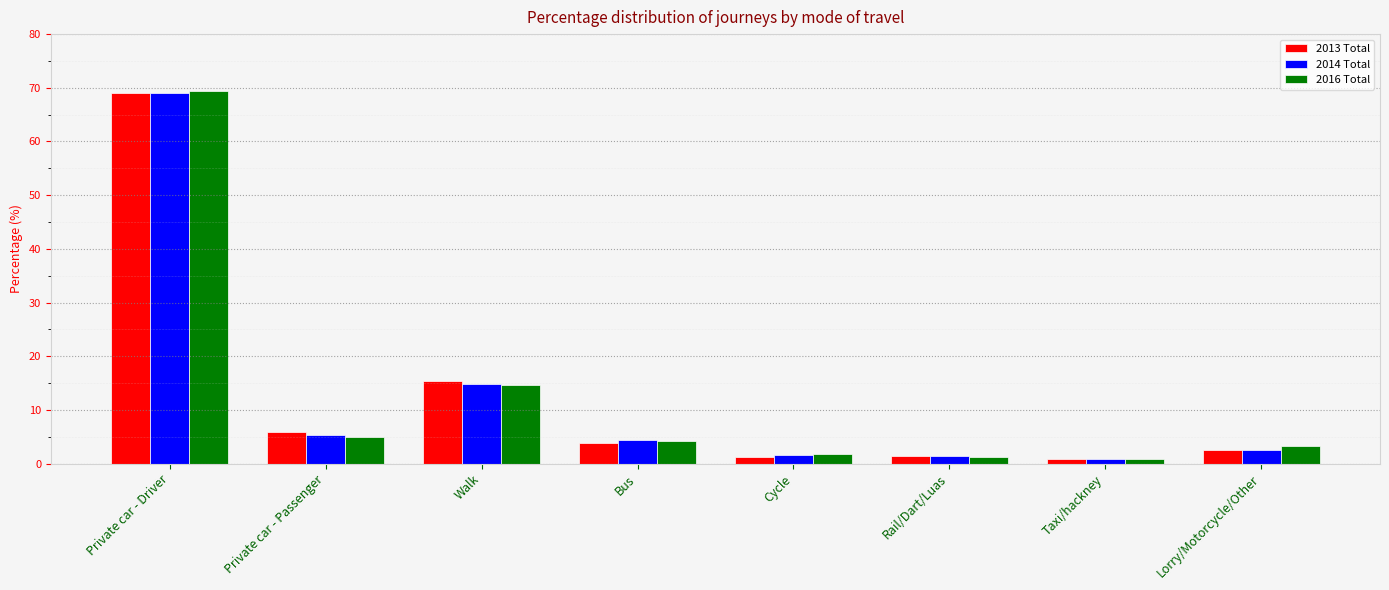

What are all the series names shown in the legend?

2013 Total, 2014 Total, 2016 Total